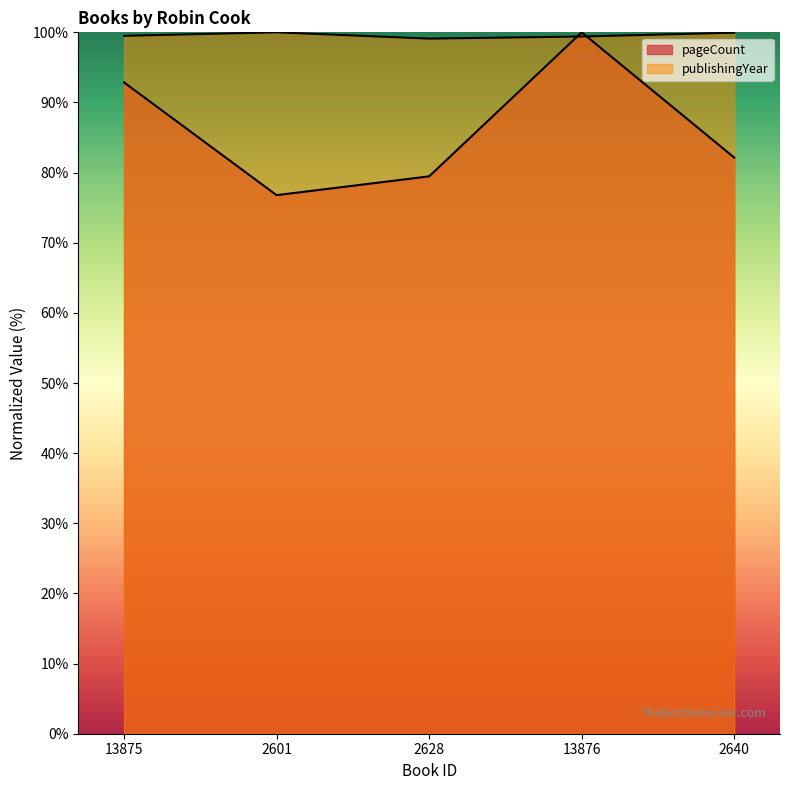

What is the maximum value for publishingYear?

100.0